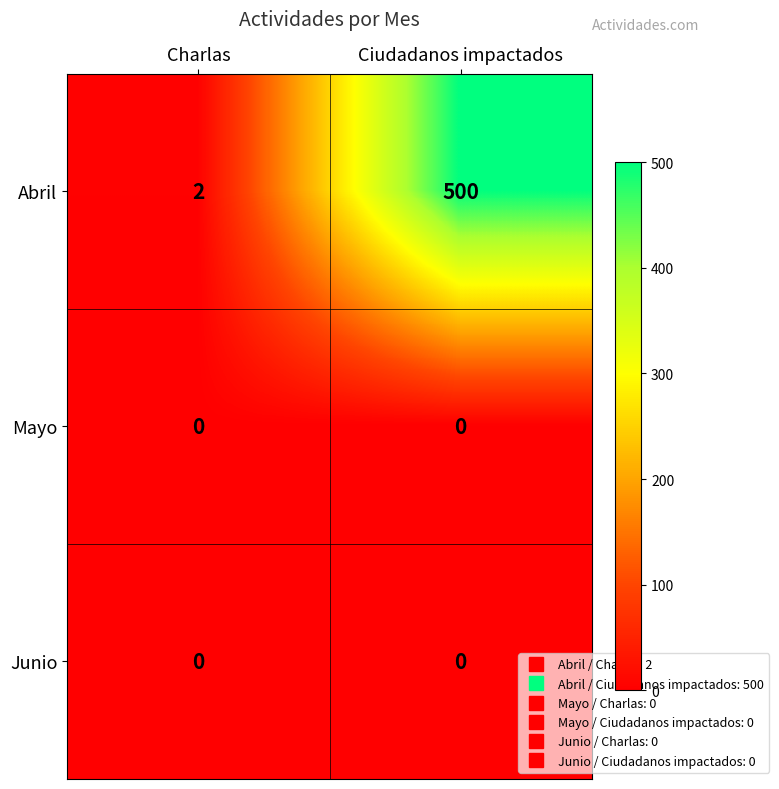

Which series has the widest spread of values?

Abril